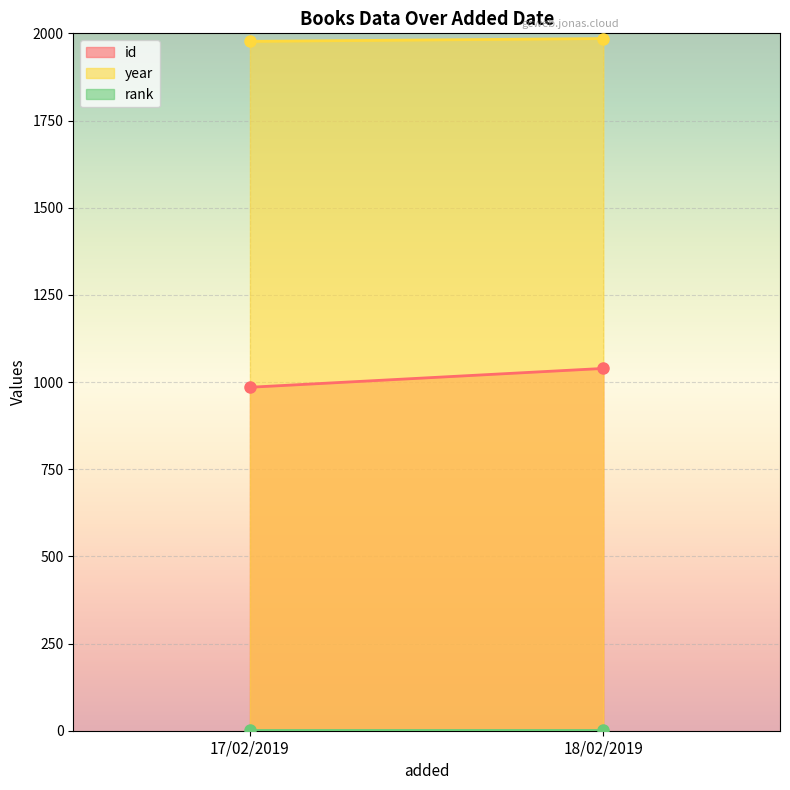

Rank the series at 17/02/2019 from highest to lowest value.

year, id, rank